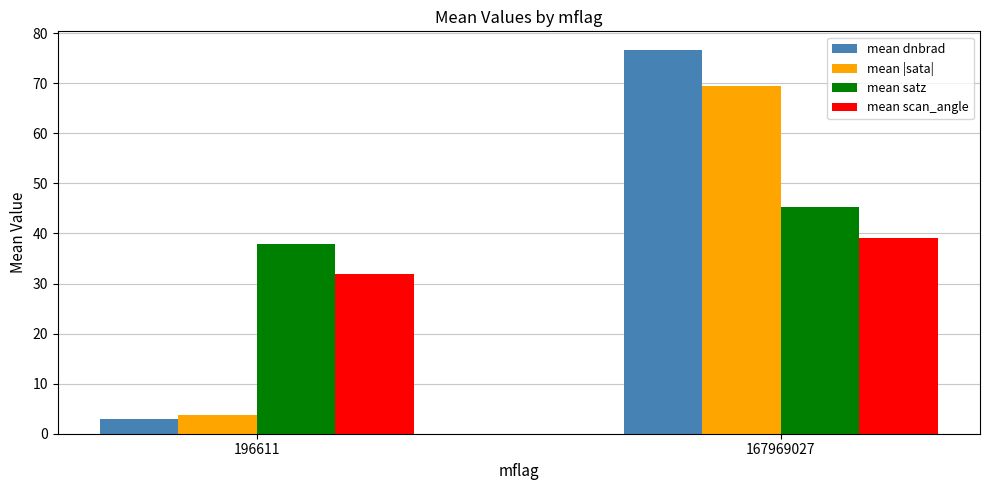

What is the sum of the mean scan_angle values at 167969027 and 196611?

71.0